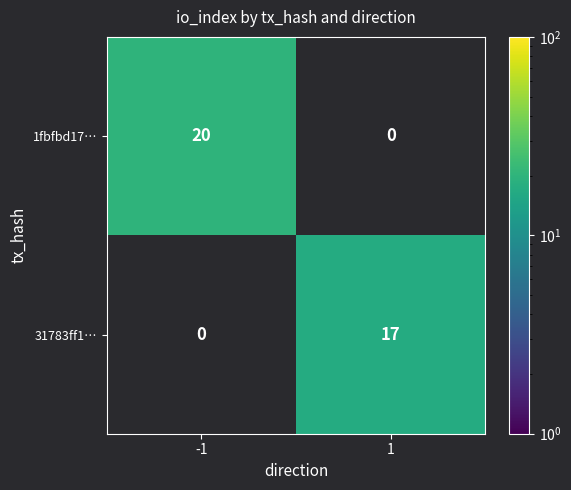

Rank the series at -1 from lowest to highest value.

31783ff1…, 1fbfbd17…